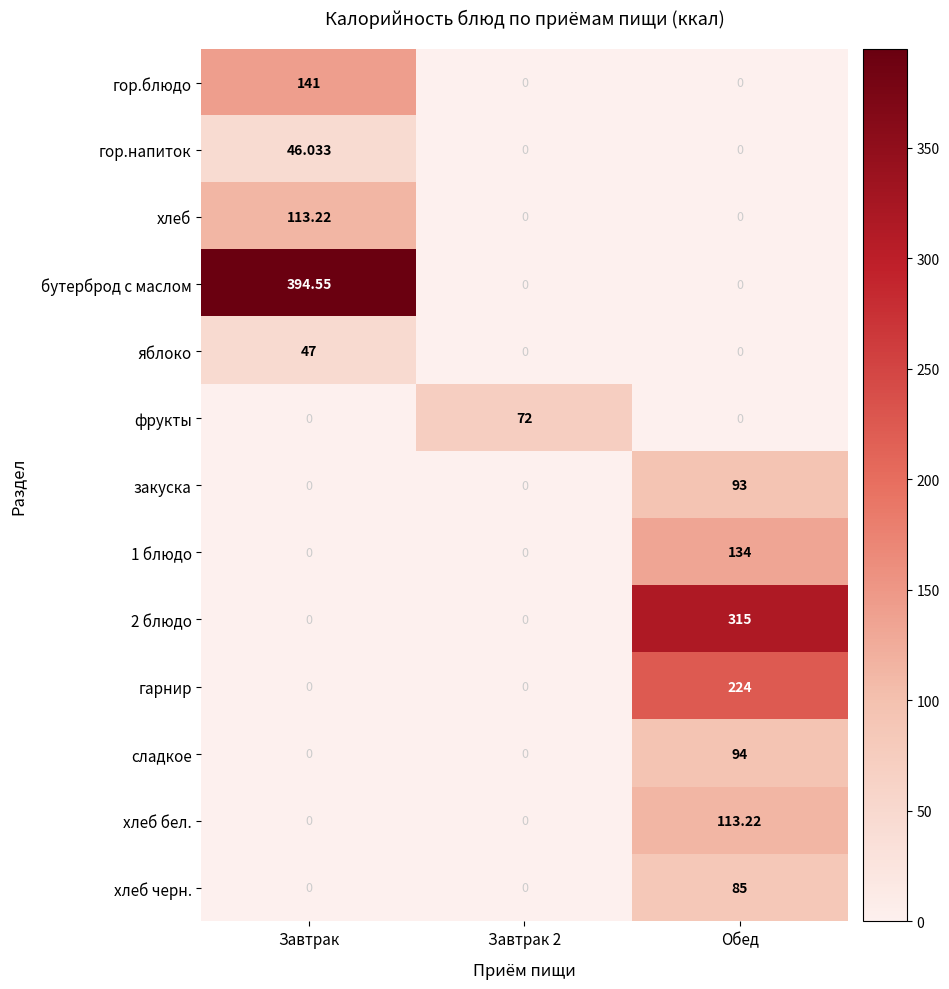

Between Завтрак and Завтрак 2, which series saw the biggest shift?

бутерброд с маслом